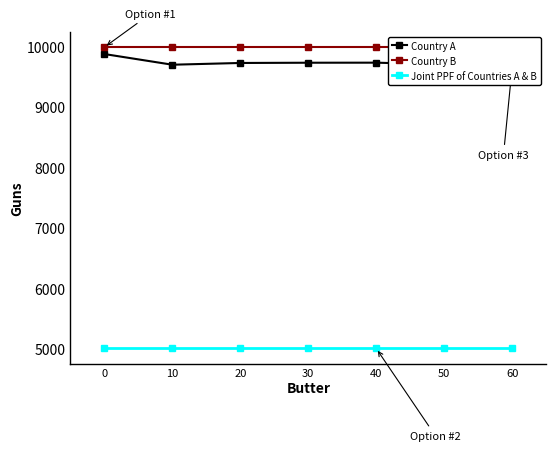

Which series has the widest spread of values?

Country A